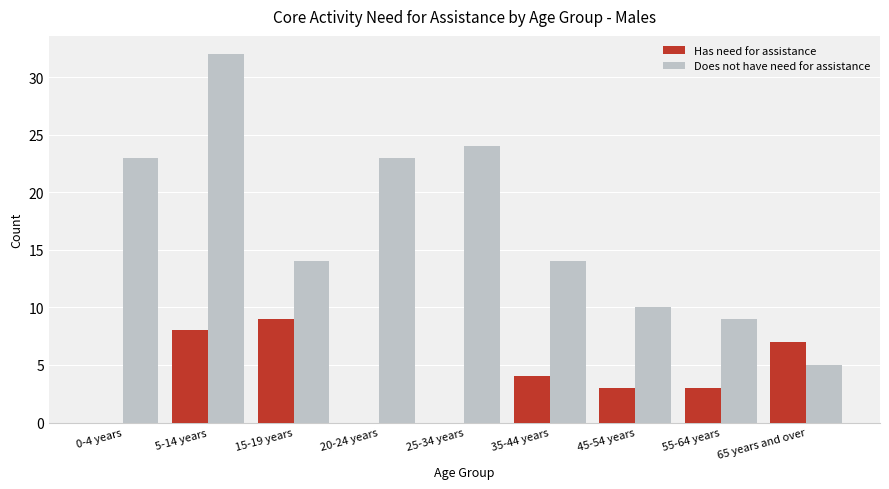

Reading left to right, what are all the values shown in this chart?

Has need for assistance: 0	8	9	0	0	4	3	3	7
Does not have need for assistance: 23	32	14	23	24	14	10	9	5